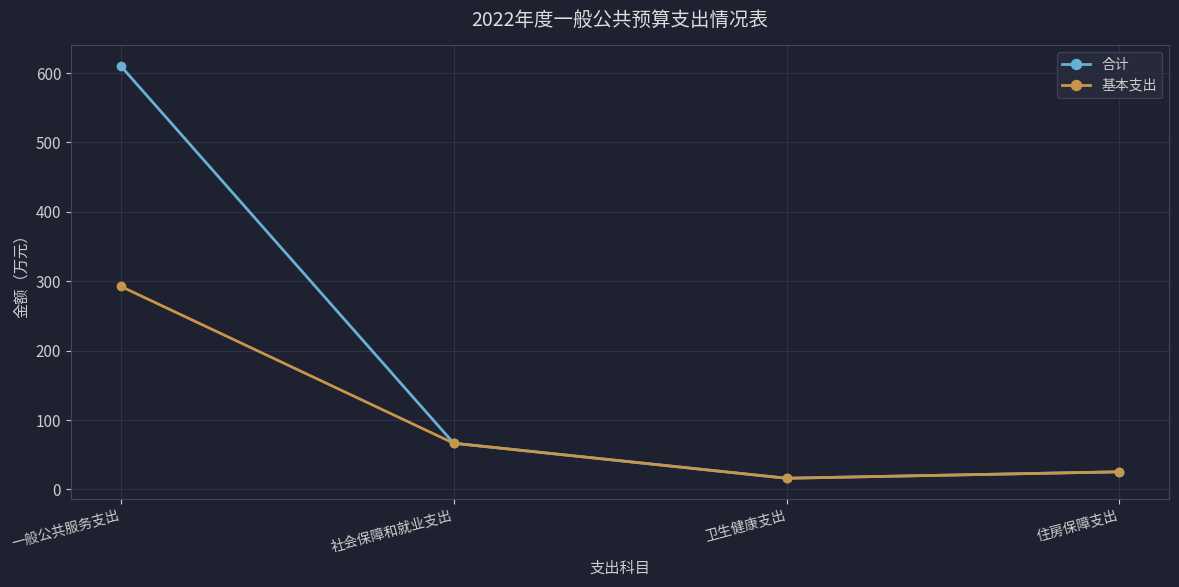

At which label does 基本支出 reach its peak?

一般公共服务支出